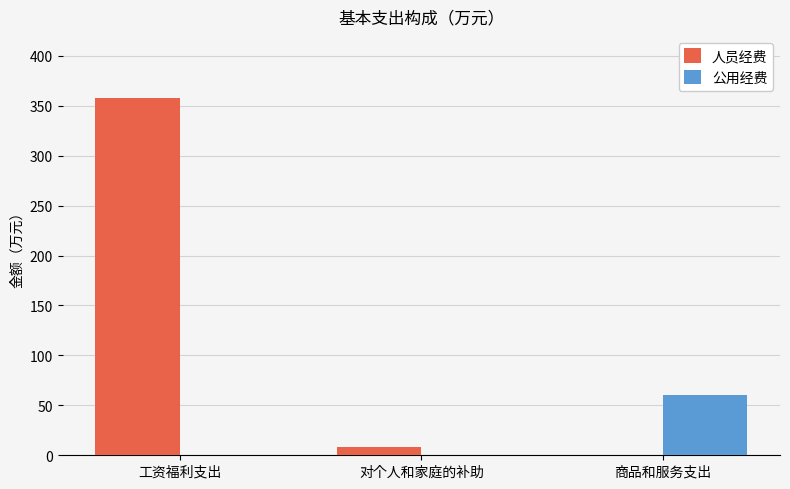

At which category is the sum across all series the highest?

工资福利支出